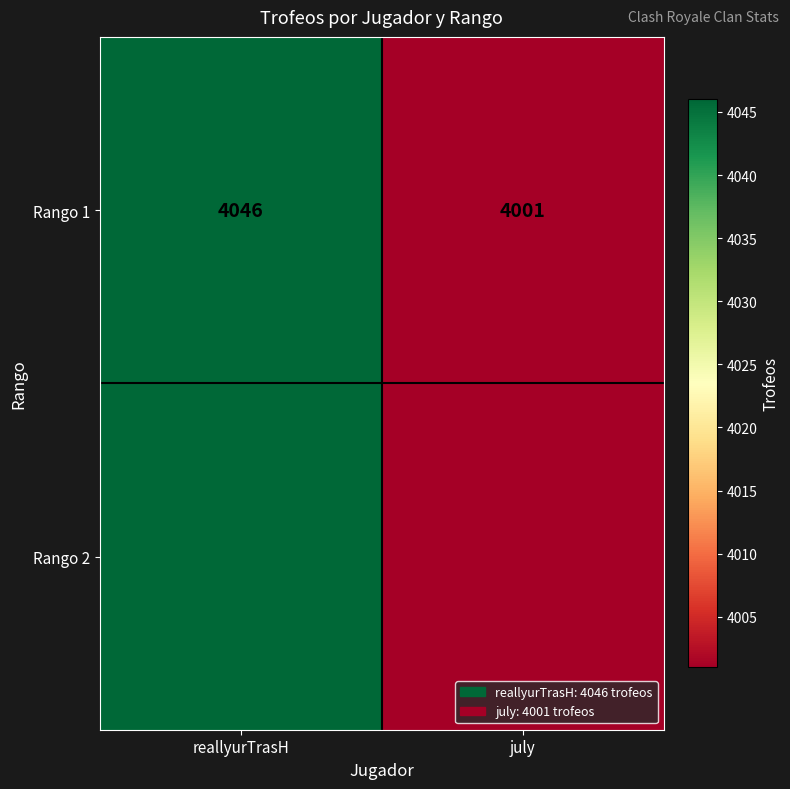

Reading left to right, extract all data points from this chart.

reallyurTrasH=4046	july=4001